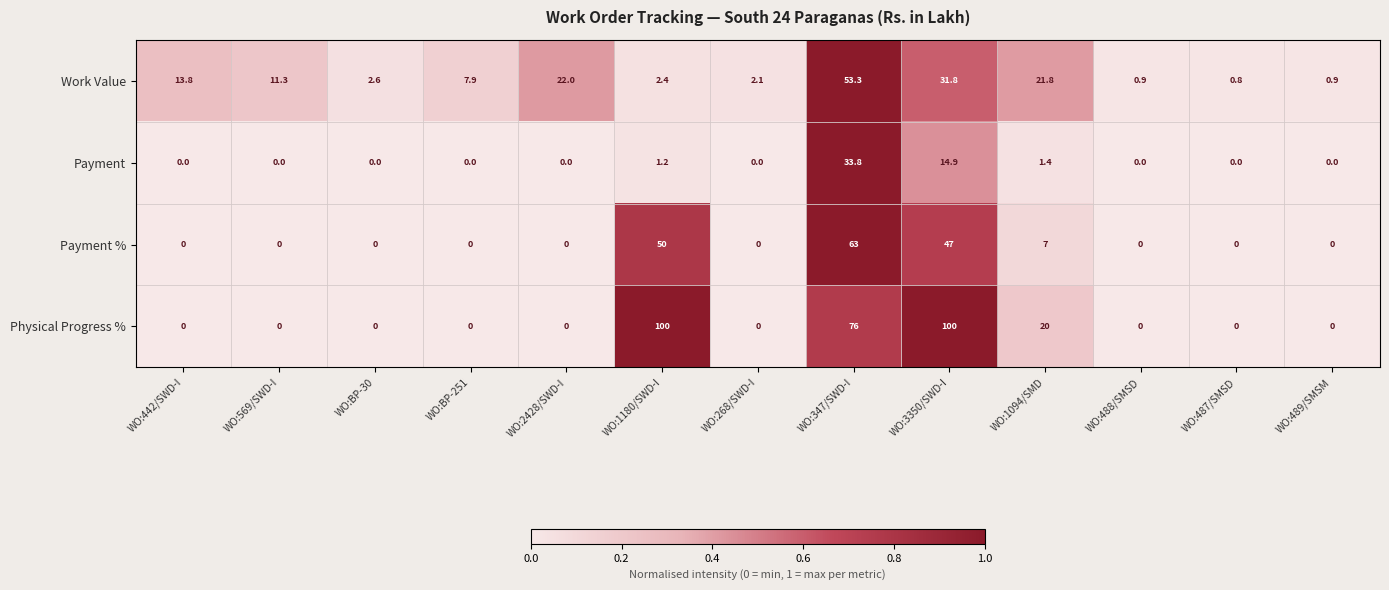

How many distinct data groups are displayed?

4